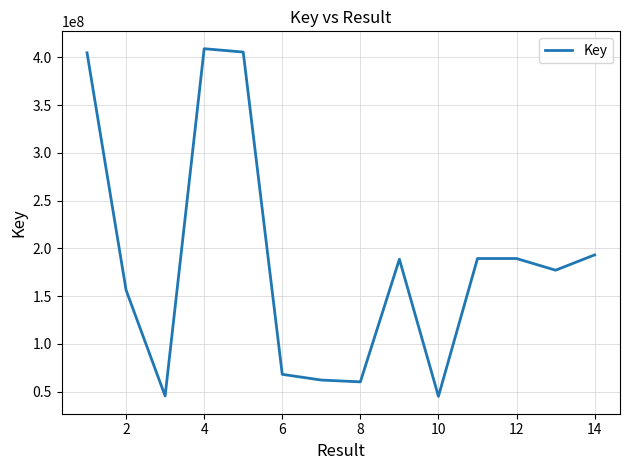

What is the greatest value displayed?

408992868